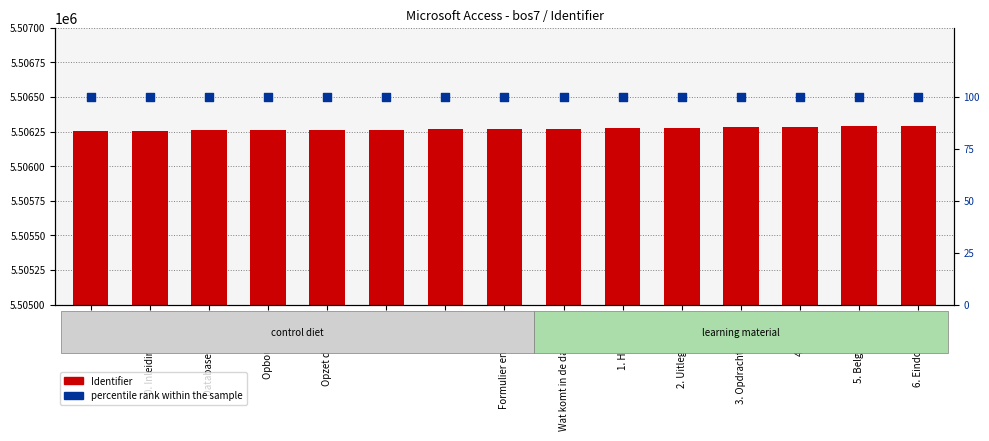

Which series has the largest total across all categories?

Identifier